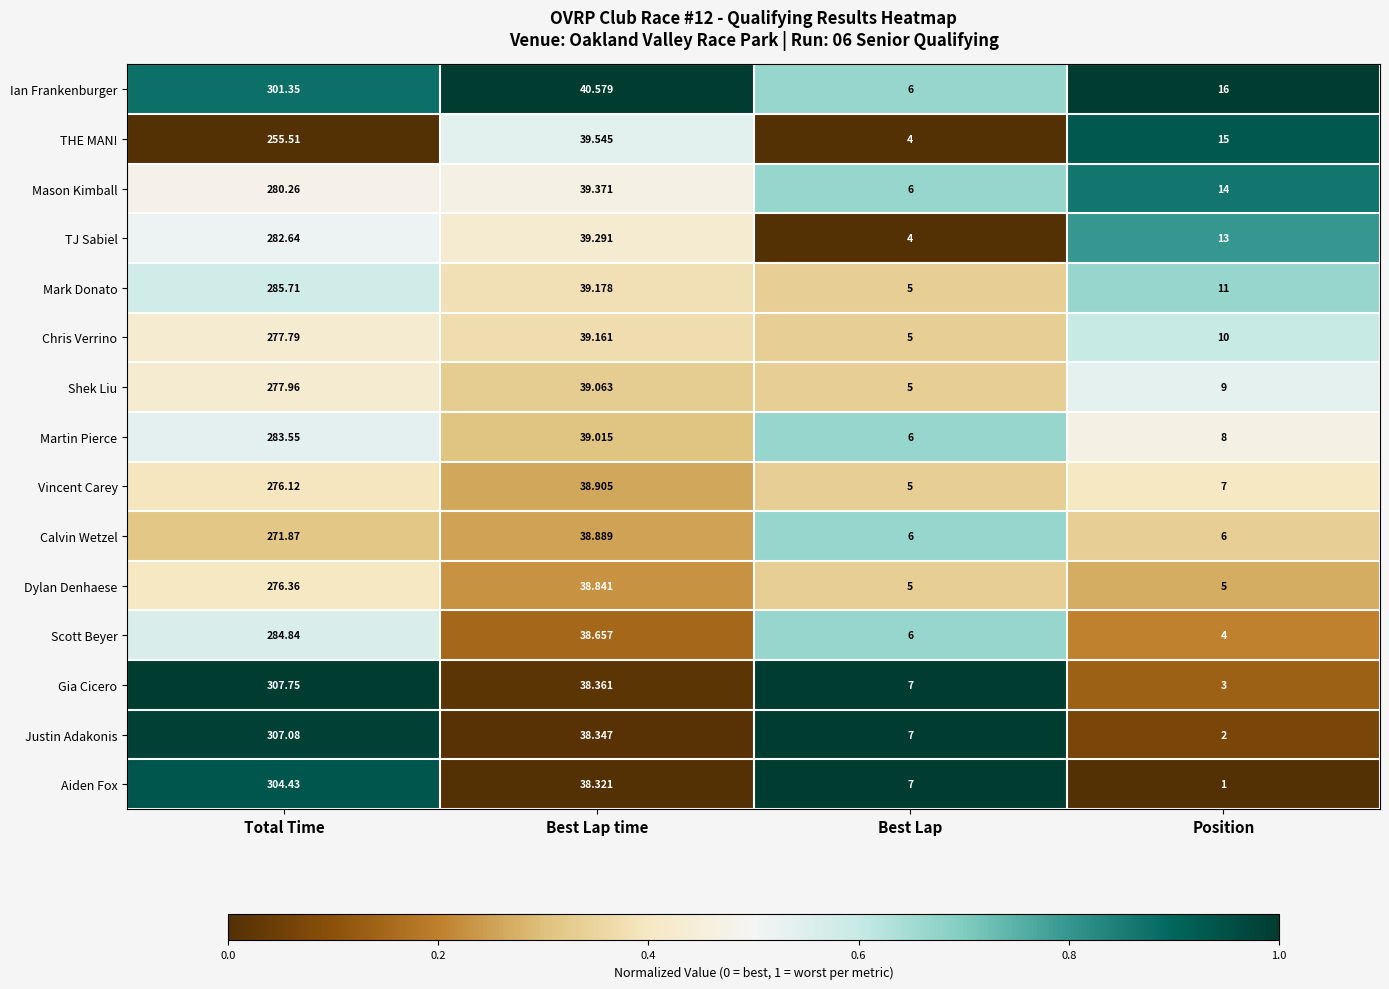

Which series has the widest spread of values?

Justin Adakonis